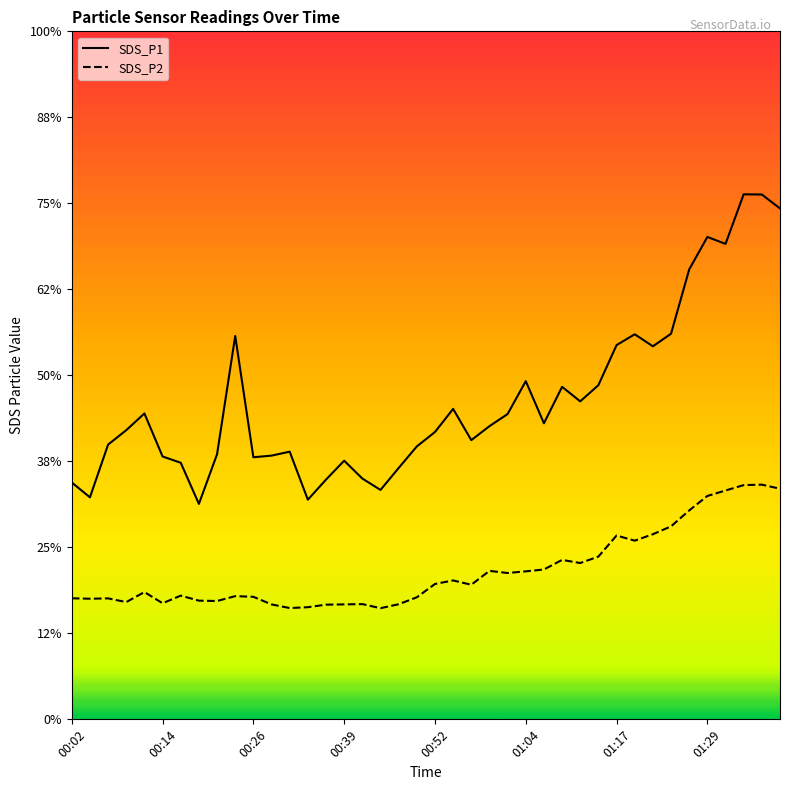

Which series has the largest range (max minus min)?

SDS_P1